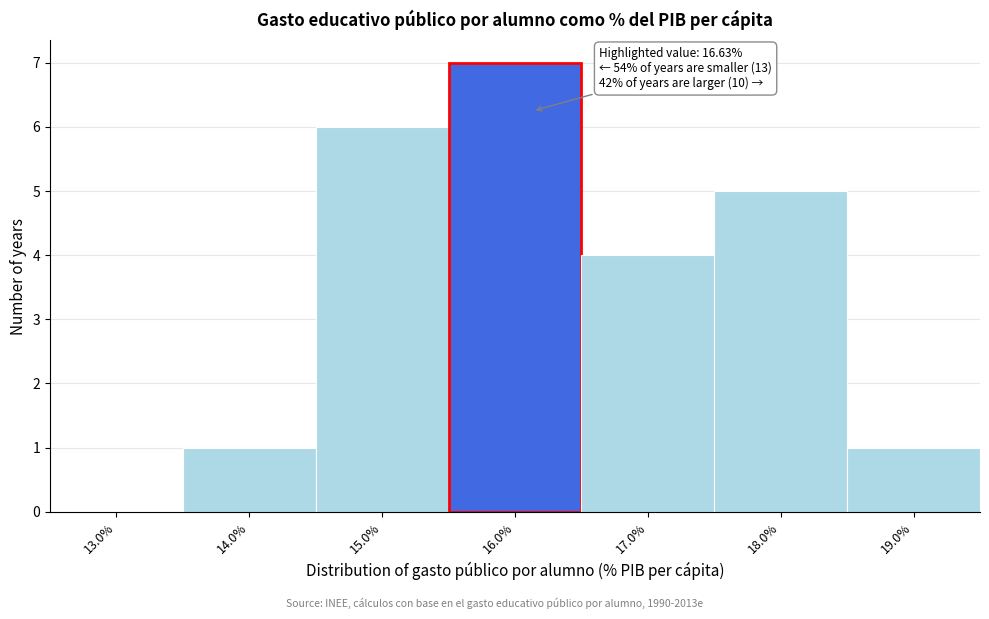

Reading left to right, list all the values displayed in this chart.

13.0%=0	14.0%=1	15.0%=6	16.0%=7	17.0%=4	18.0%=5	19.0%=1